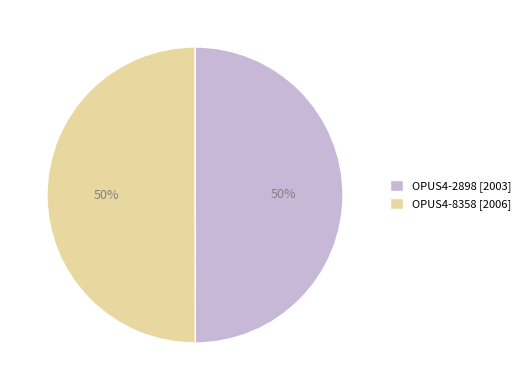

What percentage is the OPUS4-2898 [2003] slice, to the nearest percent?

50%